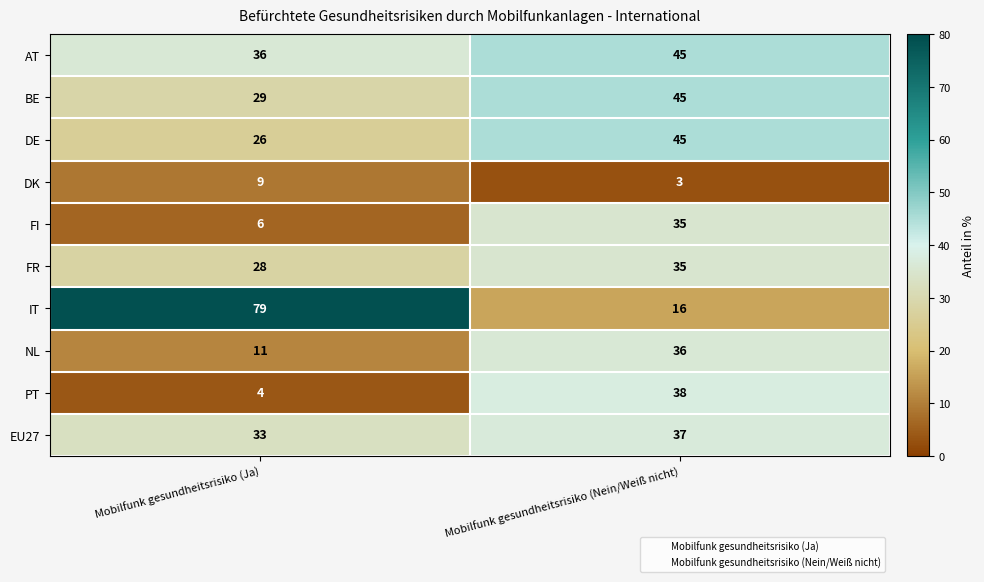

At which label does DK reach its minimum?

Mobilfunk gesundheitsrisiko (Nein/Weiß nicht)